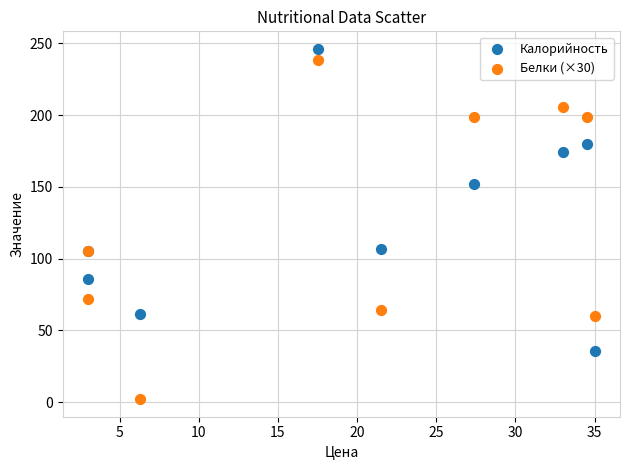

What is the X range (max minus min) for the scatter plot?

32.0